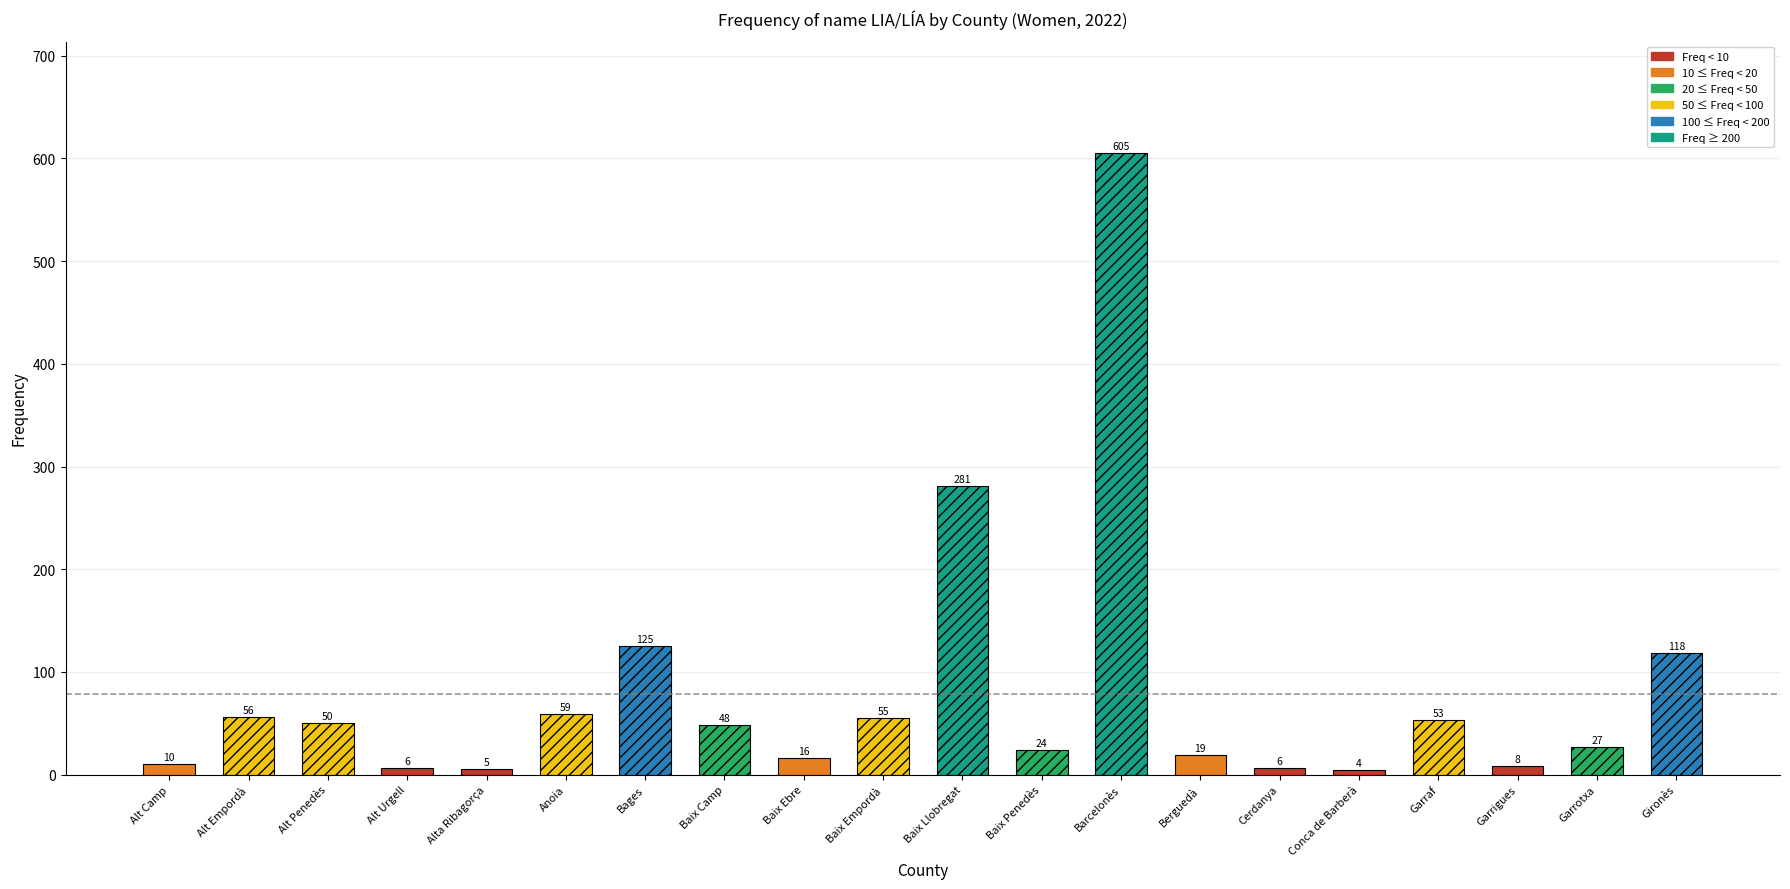

What is the average value?

79